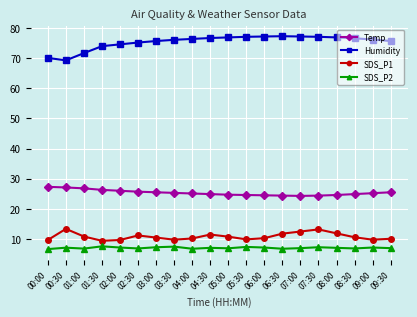

True or false: Temp and SDS_P1 cross at least once.

False